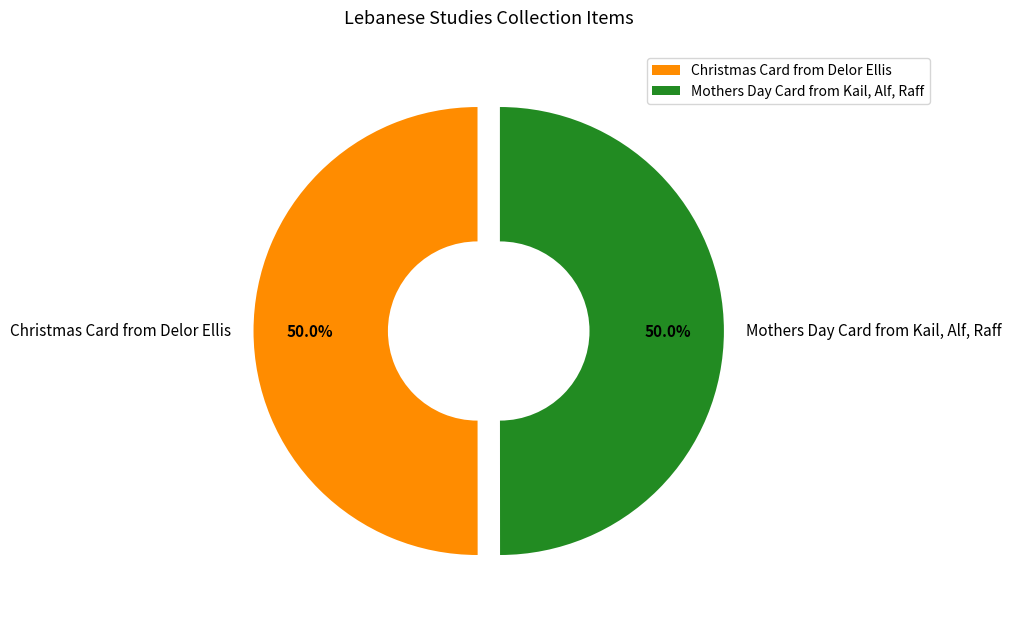

How many slices are in this pie chart?

2